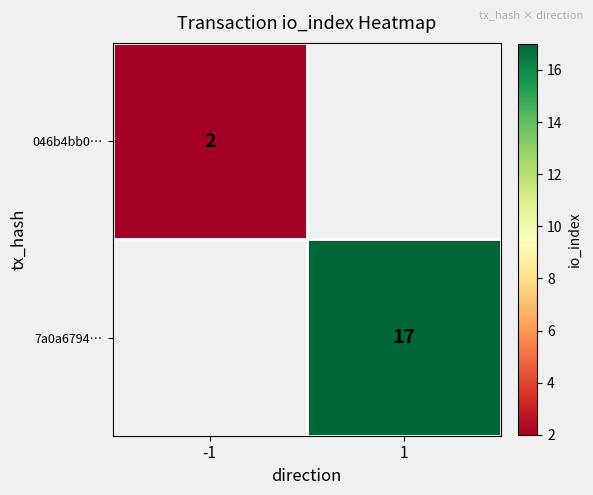

Is the value of 046b4bb0… at -1 greater than the value of 7a0a6794… at 1?

No